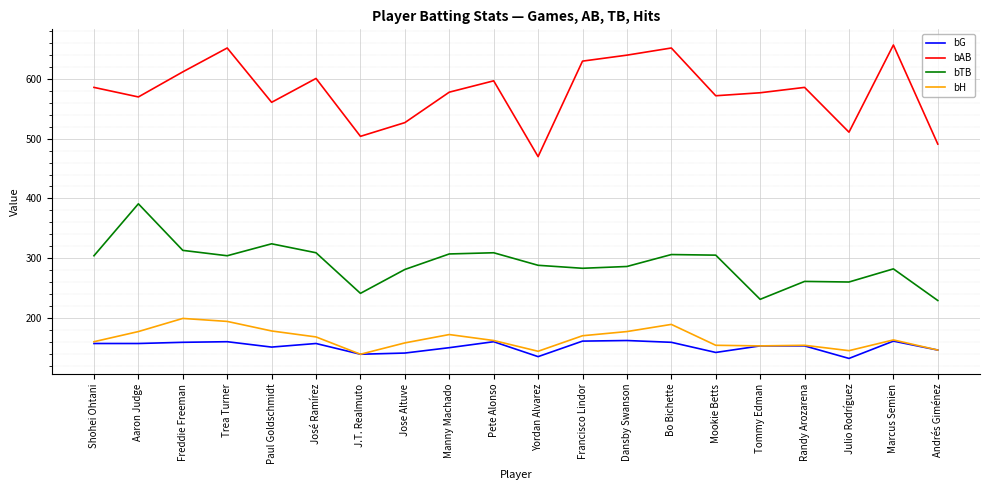

The value of bG at Freddie Freeman is 208. True or false?

False